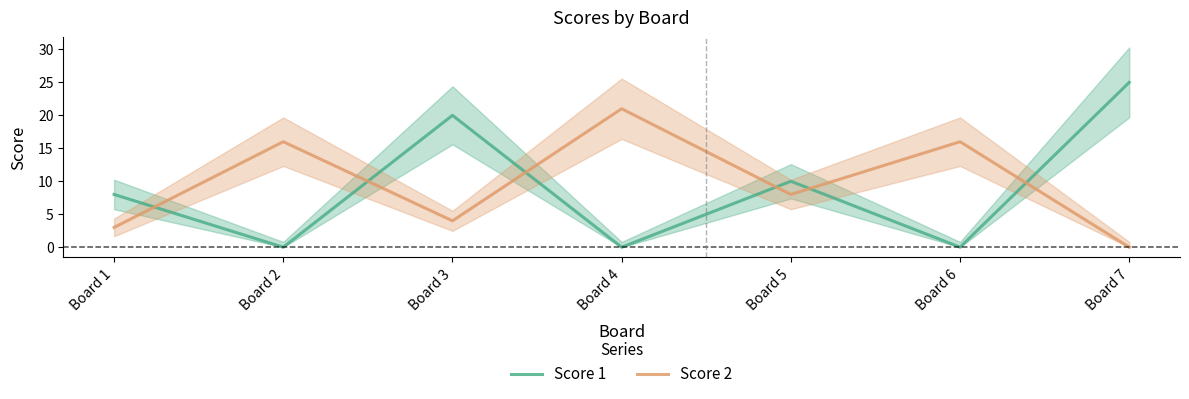

What value does the Score 1 series have at Board 3?

20